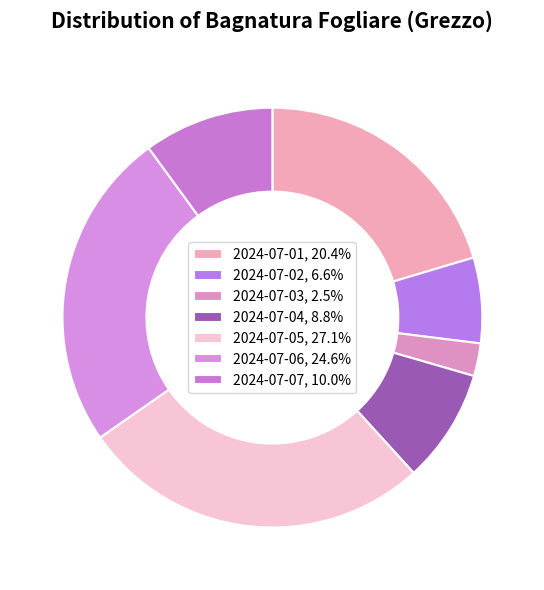

How many slices are in this pie chart?

7